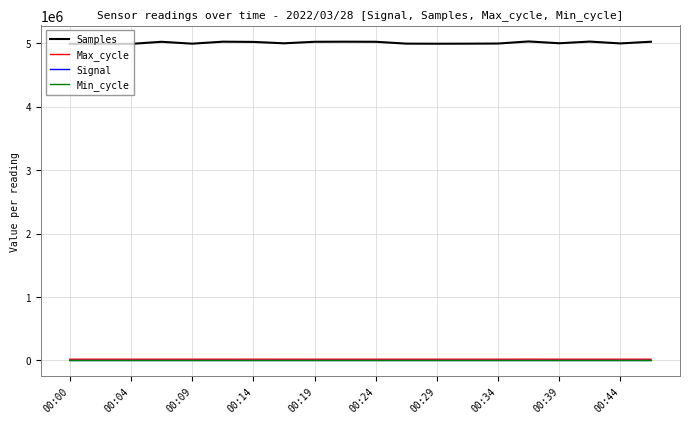

Which series has the widest spread of values?

Samples